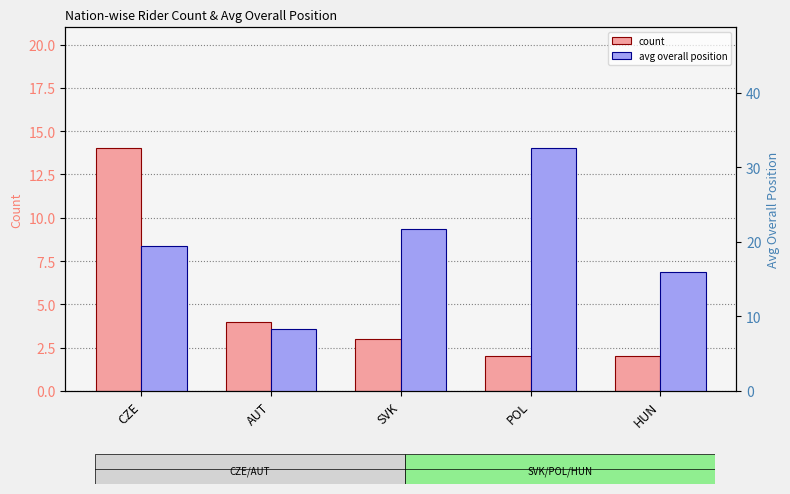

What are all the series names shown in the legend?

count, avg overall position